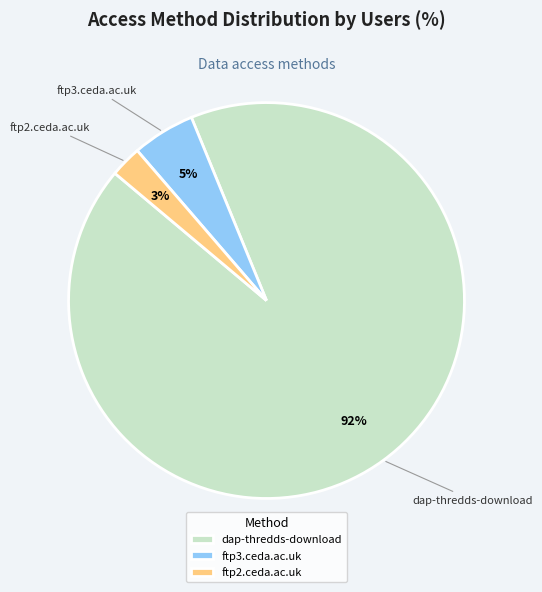

To the nearest percent, what is the combined percentage of dap-thredds-download and ftp2.ceda.ac.uk?

95%